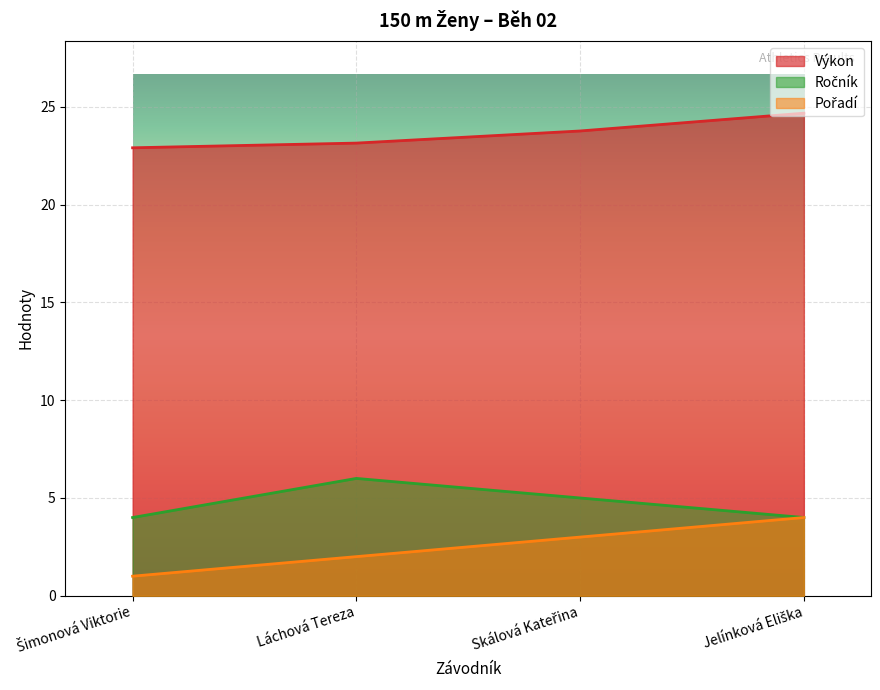

Between Skálová Kateřina and Láchová Tereza, which is larger?

Skálová Kateřina